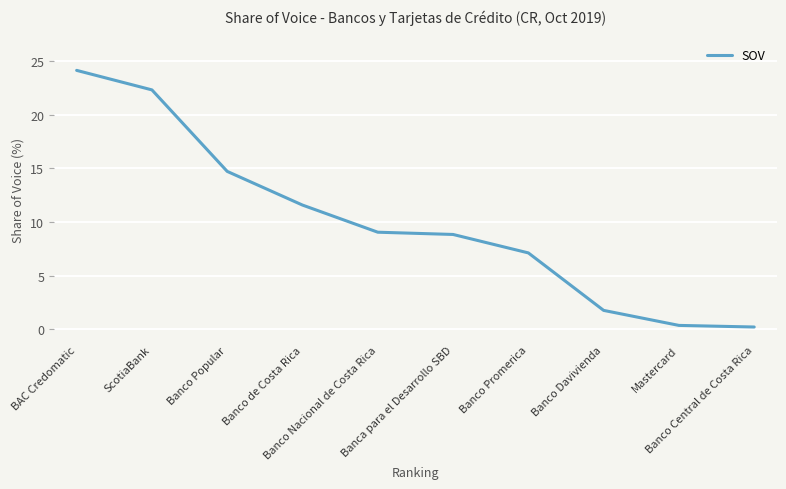

What is the maximum value shown in the chart?

24.1